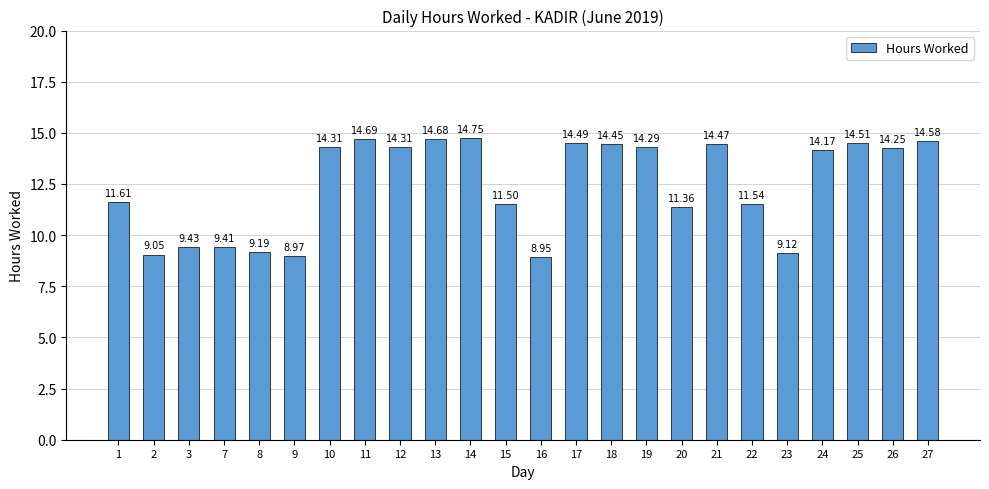

How many values exceed 14?

13